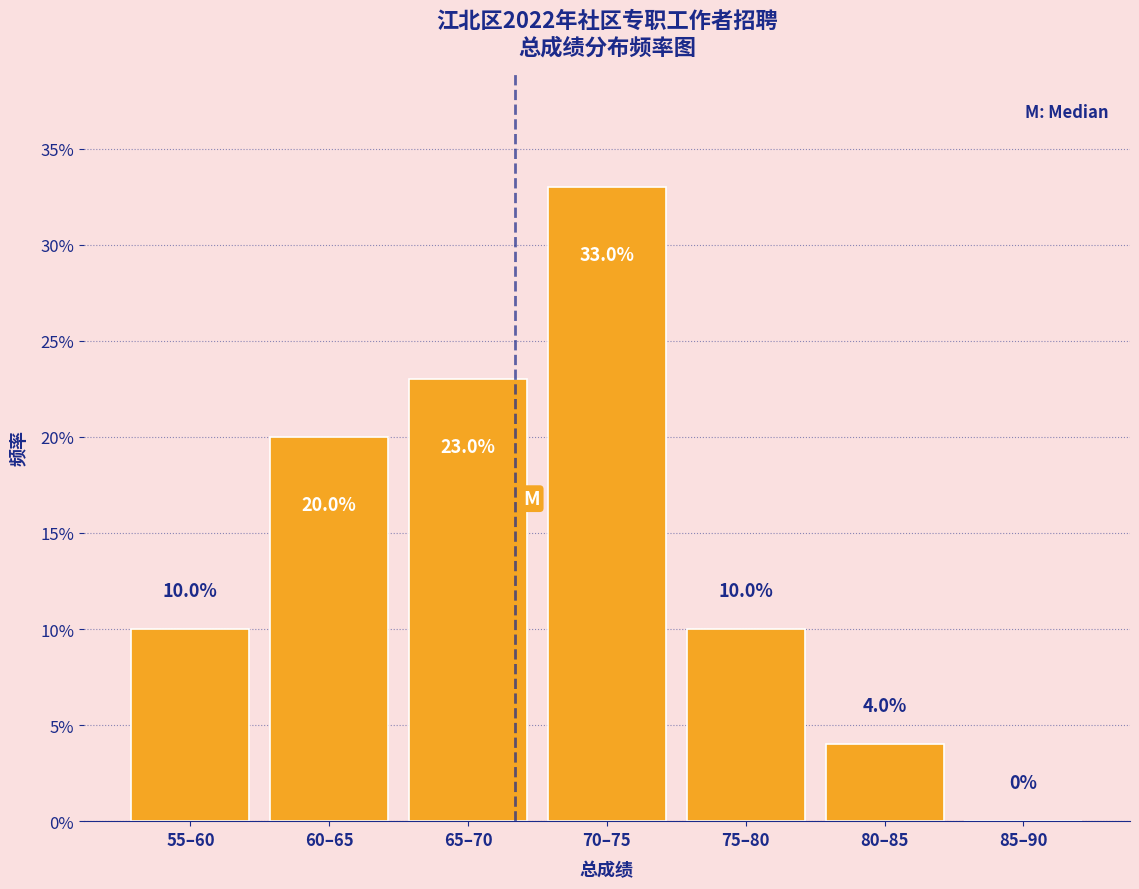

Reading left to right, what are all the values shown in this chart?

55–60=10	60–65=20	65–70=23	70–75=33	75–80=10	80–85=4	85–90=0